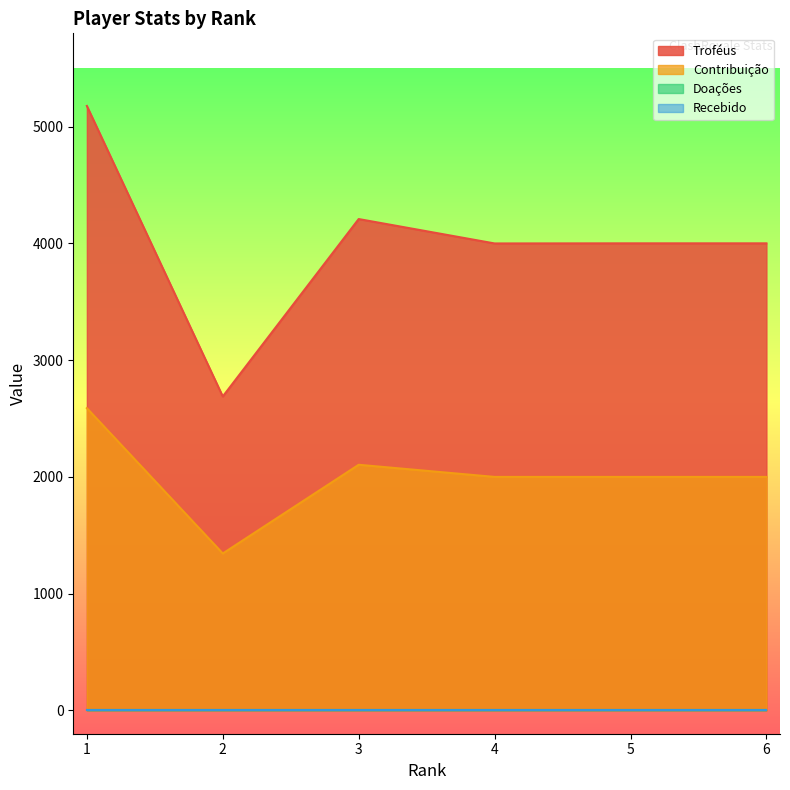

True or false: Troféus and Contribuição intersect in this chart.

False